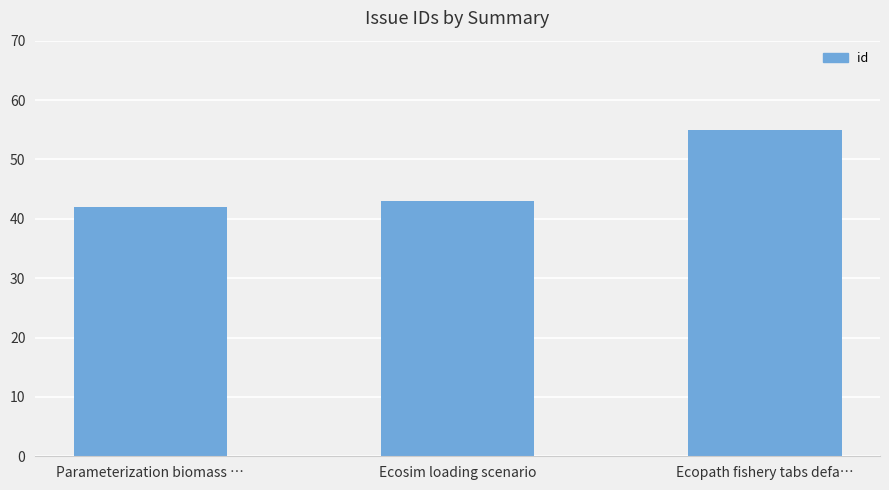

Reading left to right, what are all the values shown in this chart?

Parameterization biomass …=42	Ecosim loading scenario=43	Ecopath fishery tabs defa…=55